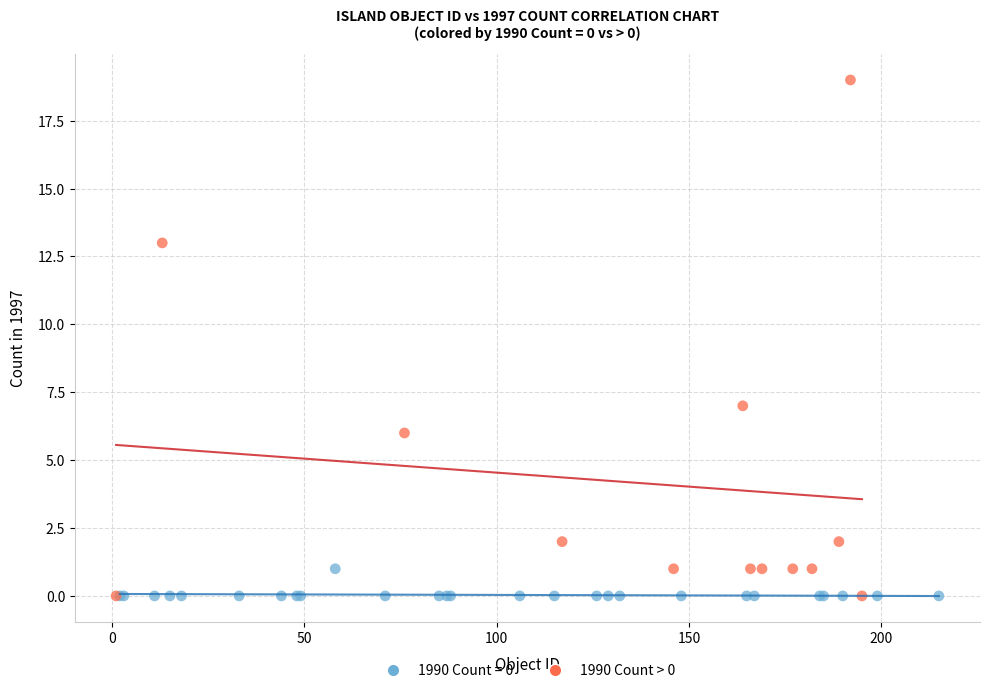

Which series has the largest Y range (max minus min)?

1990 Count > 0